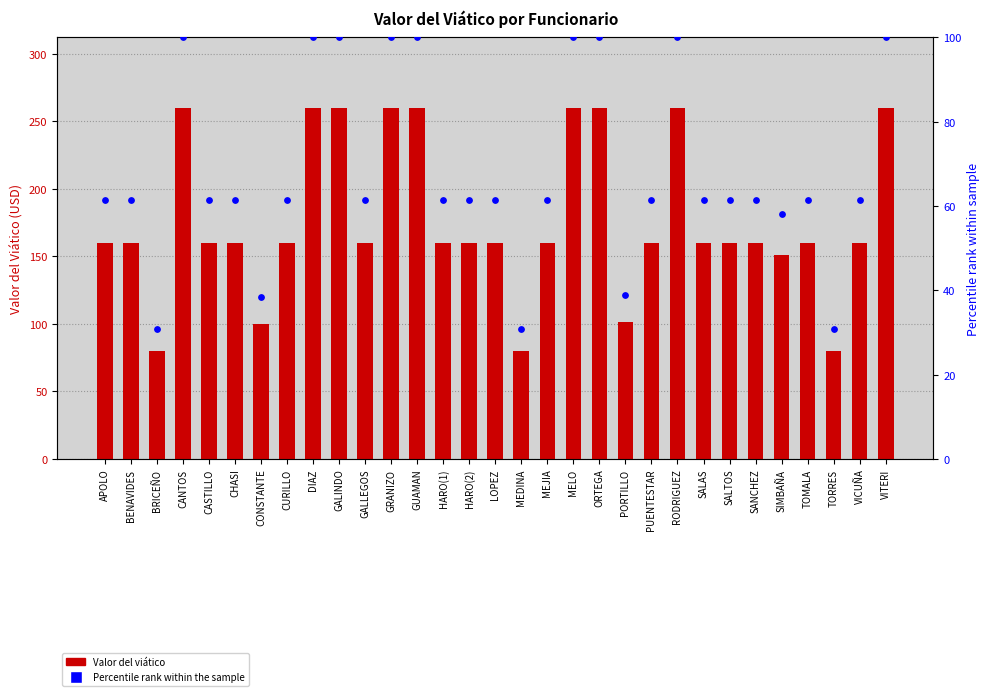

Is the value of Percentile rank at CANTOS greater than the value of Valor del viático at BRICEÑO?

Yes